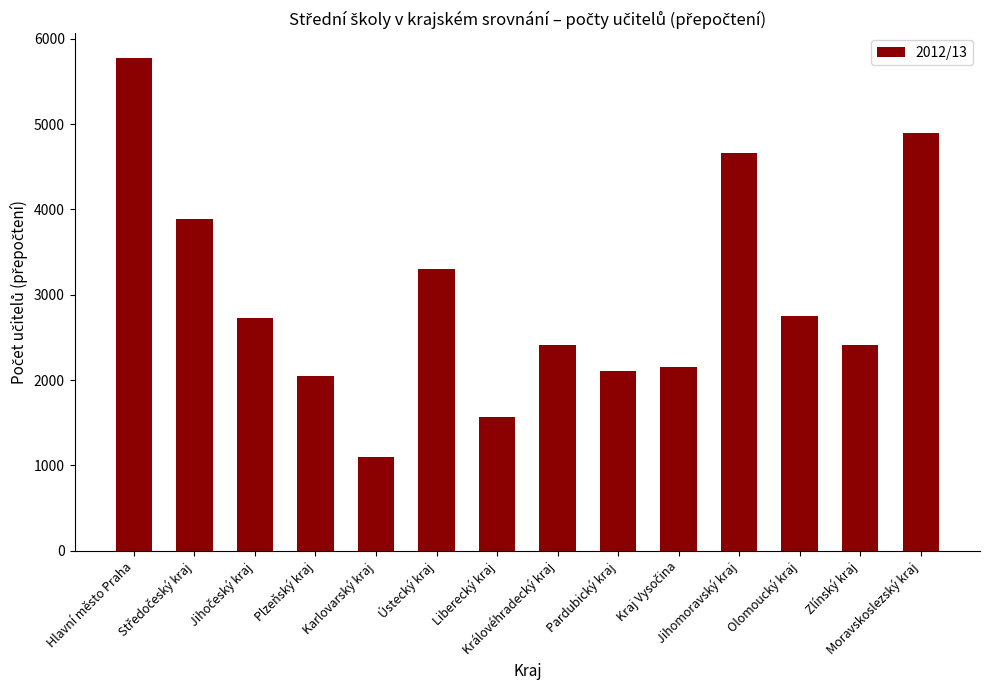

Where does the data first go above 2729?

Hlavní město Praha